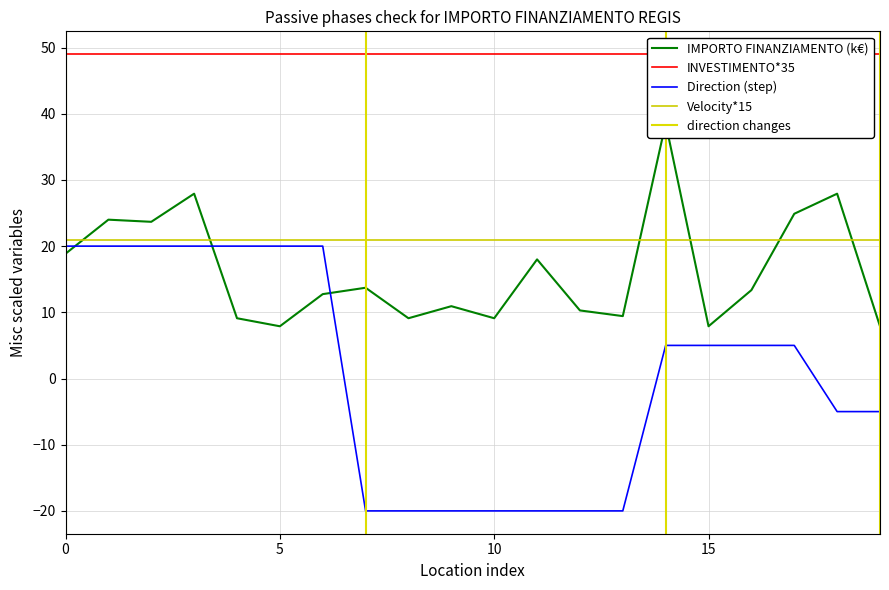

The Direction (step) series shows 20 at 5. True or false?

True